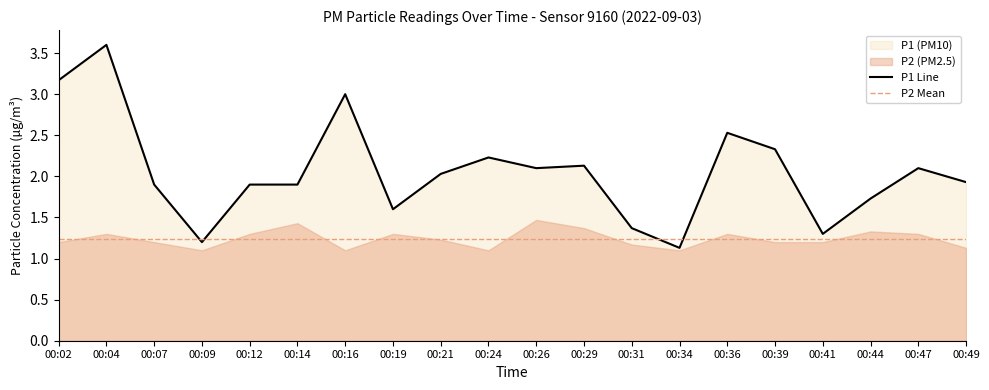

List the labels in order of value, largest first.

00:04, 00:02, 00:16, 00:36, 00:39, 00:24, 00:29, 00:26, 00:47, 00:21, 00:49, 00:07, 00:12, 00:14, 00:44, 00:19, 00:31, 00:41, 00:09, 00:34